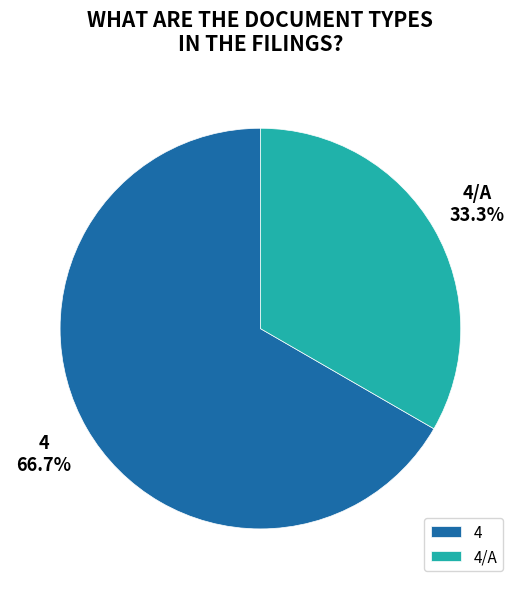

What portion of the pie excludes 4/A?

66.7%